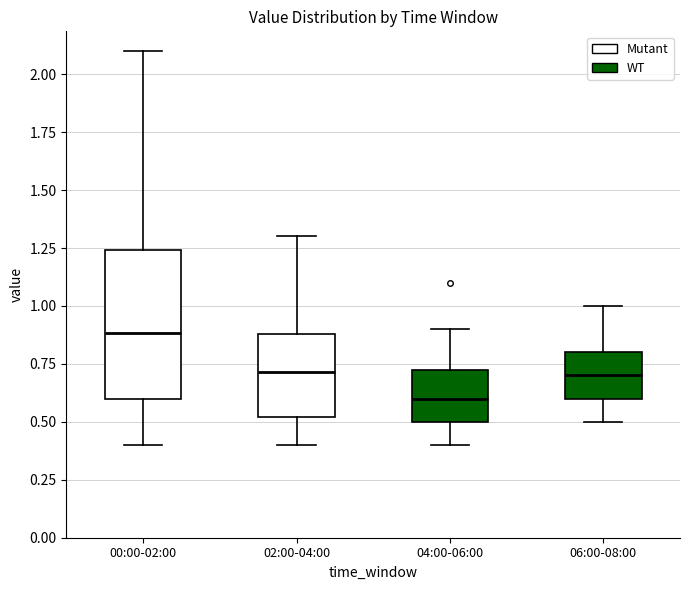

Reading left to right, transcribe this box plot: for each box, give where its median line is, the range the box spans, and where its two whiskers end, as read against the y-axis. The values are not printed on the chart, so give them approximately, as read against the axis.

00:00-02:00: median 0.90, box 0.60 to 1.25, whiskers 0.40 to 2.10
02:00-04:00: median 0.70, box 0.50 to 0.90, whiskers 0.40 to 1.30
04:00-06:00: median 0.60, box 0.50 to 0.75, whiskers 0.40 to 0.90
06:00-08:00: median 0.70, box 0.60 to 0.80, whiskers 0.50 to 1.00